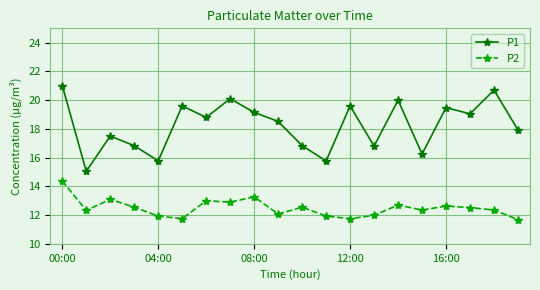

Does the chart have visible grid lines?

Yes